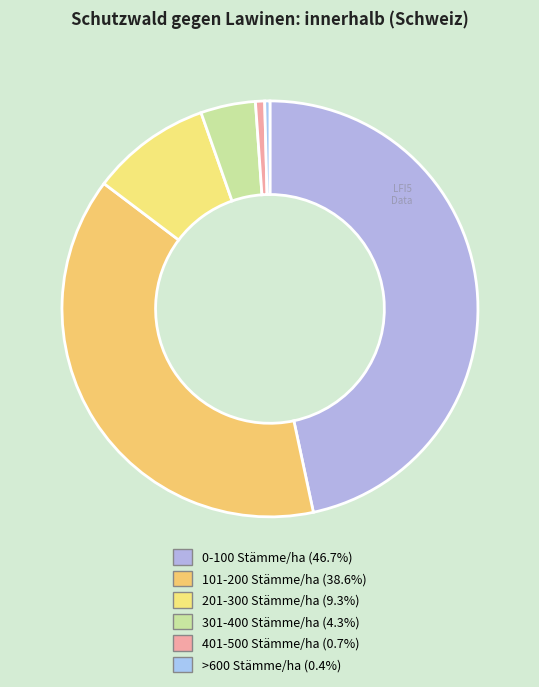

How many slices are in this pie chart?

6